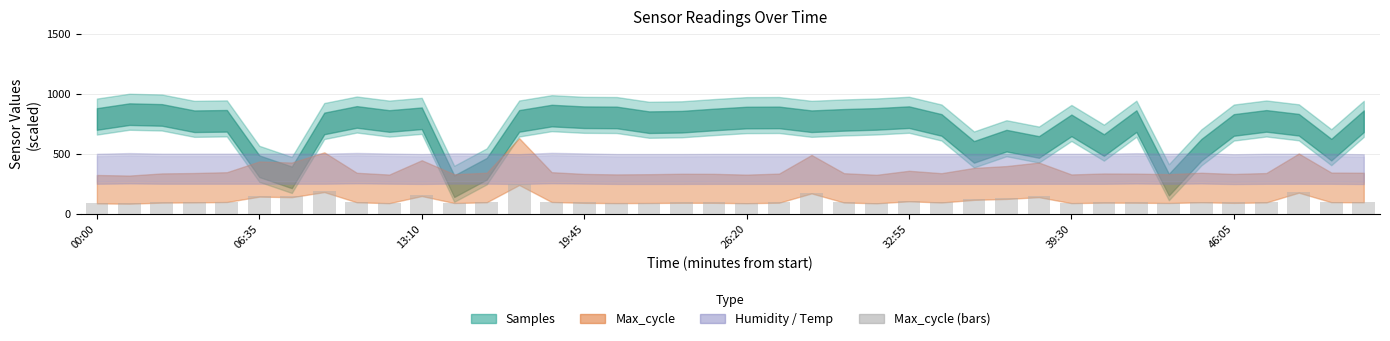

What is the smallest value displayed?

87.8